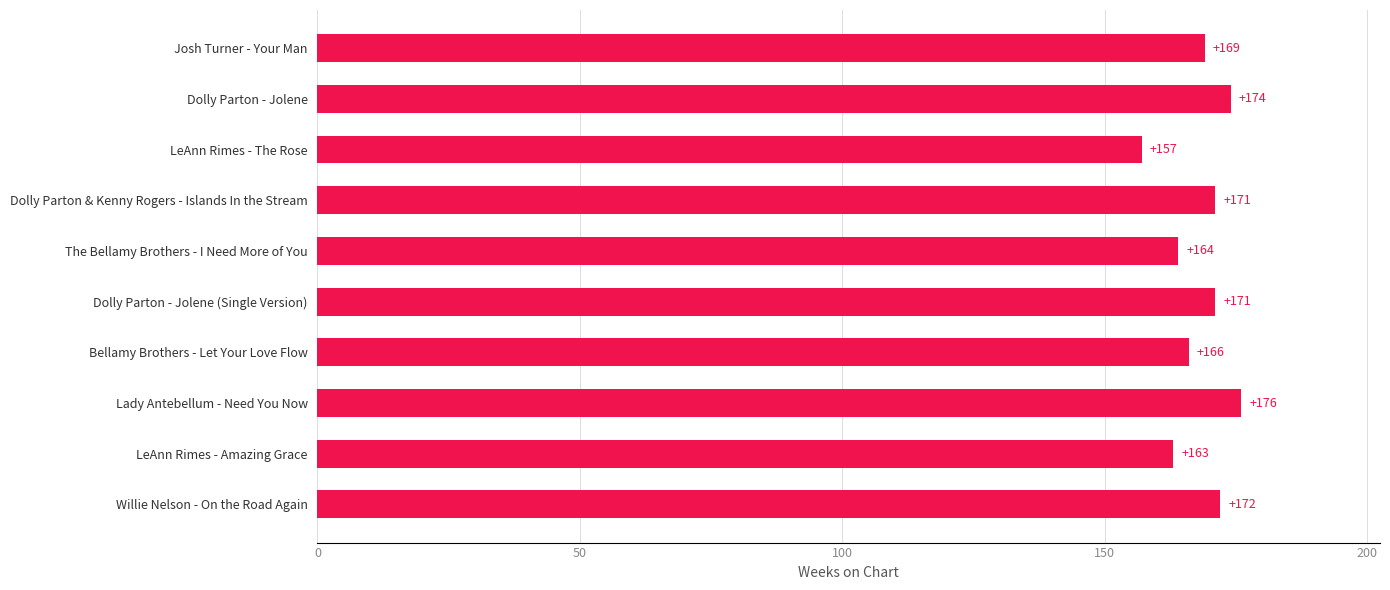

Is it true that the value at Willie Nelson - On the Road Again is 118?

False